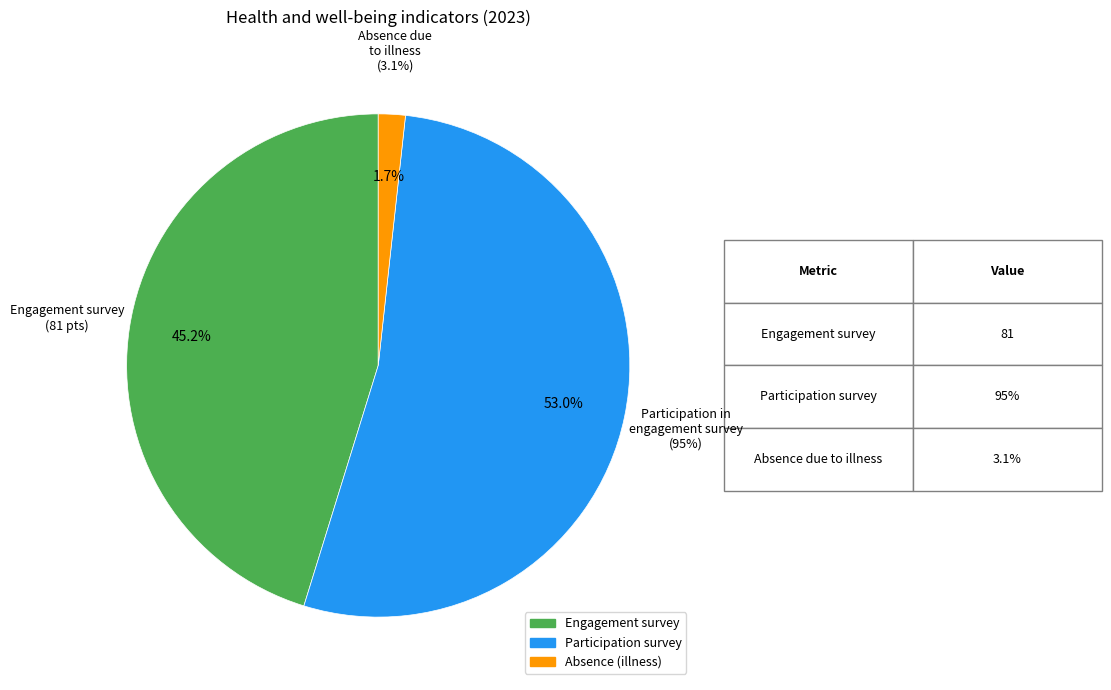

What is the total percentage of Engagement survey and Participation in engagement survey?

98.3%